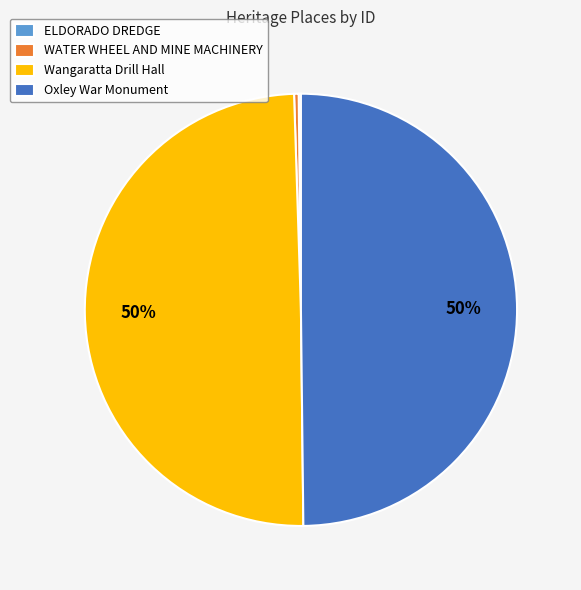

Is it true that Oxley War Monument is 50% of the pie?

True